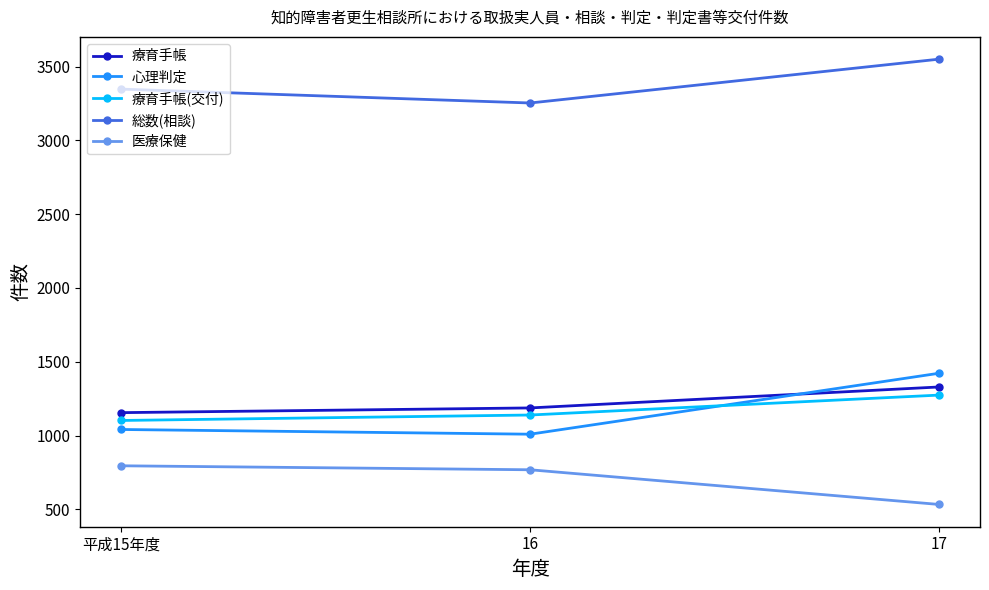

Which category has the highest value in the 心理判定 series?

17